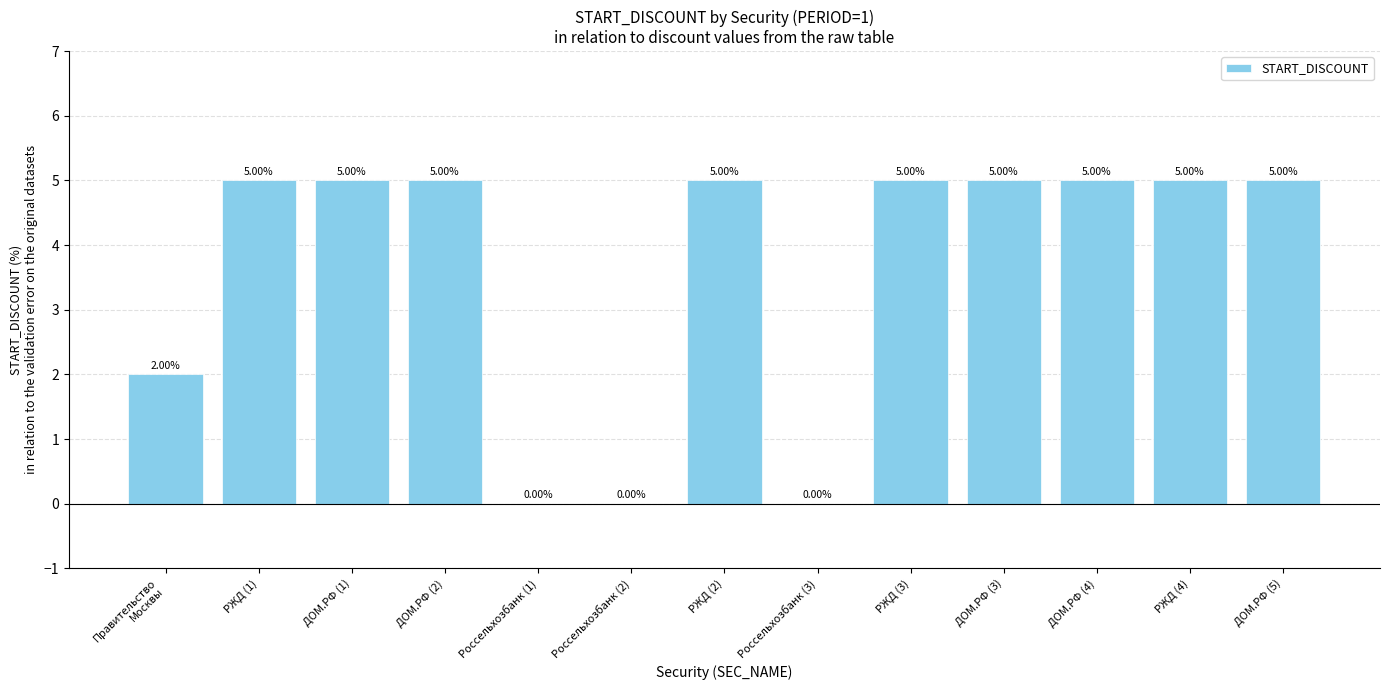

Are the bars grouped side by side (vs. stacked)?

No